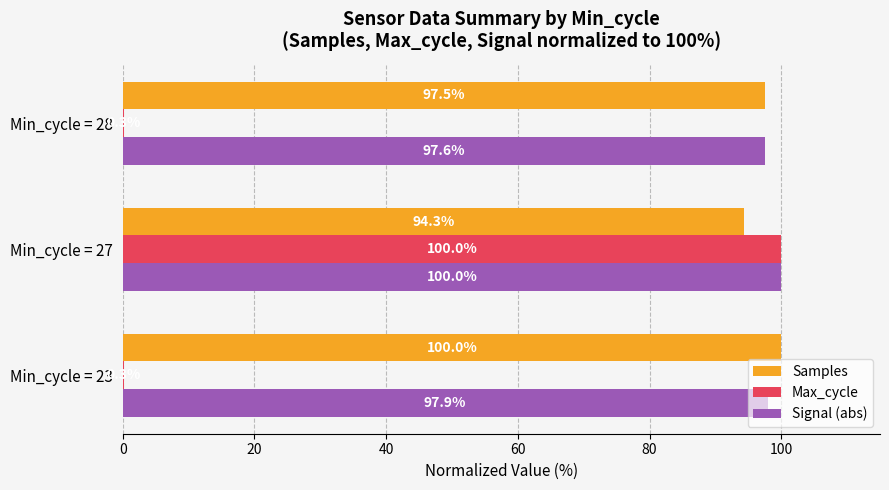

What is the sum of the Samples values at Min_cycle = 27 and Min_cycle = 23?

194.3